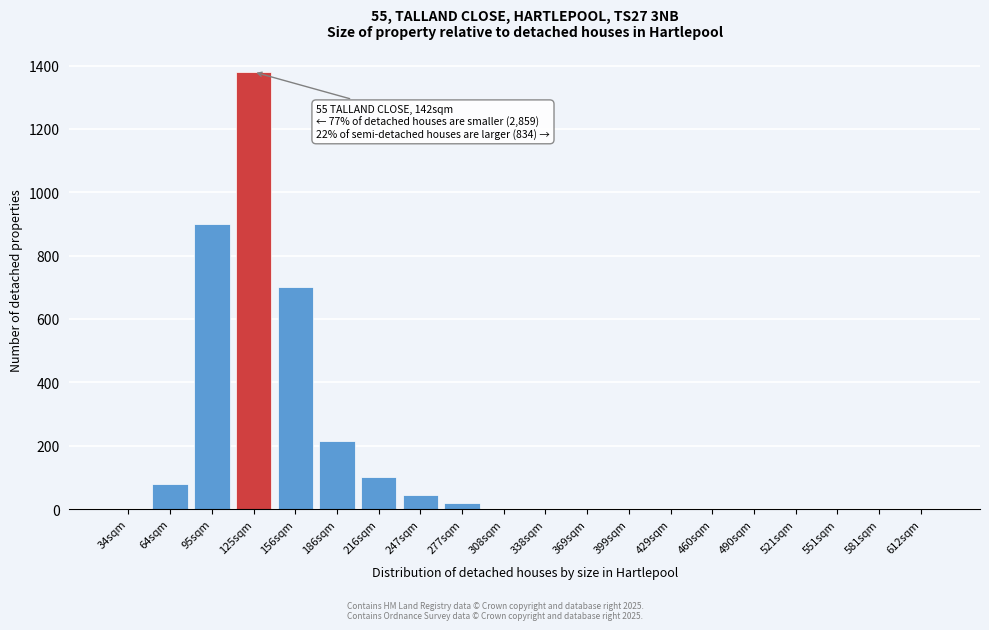

Reading left to right, list all the values displayed in this chart.

34sqm=0	64sqm=80	95sqm=900	125sqm=1380	156sqm=700	186sqm=215	216sqm=100	247sqm=45	277sqm=20	308sqm=0	338sqm=0	369sqm=0	399sqm=0	429sqm=0	460sqm=0	490sqm=0	521sqm=0	551sqm=0	581sqm=0	612sqm=0